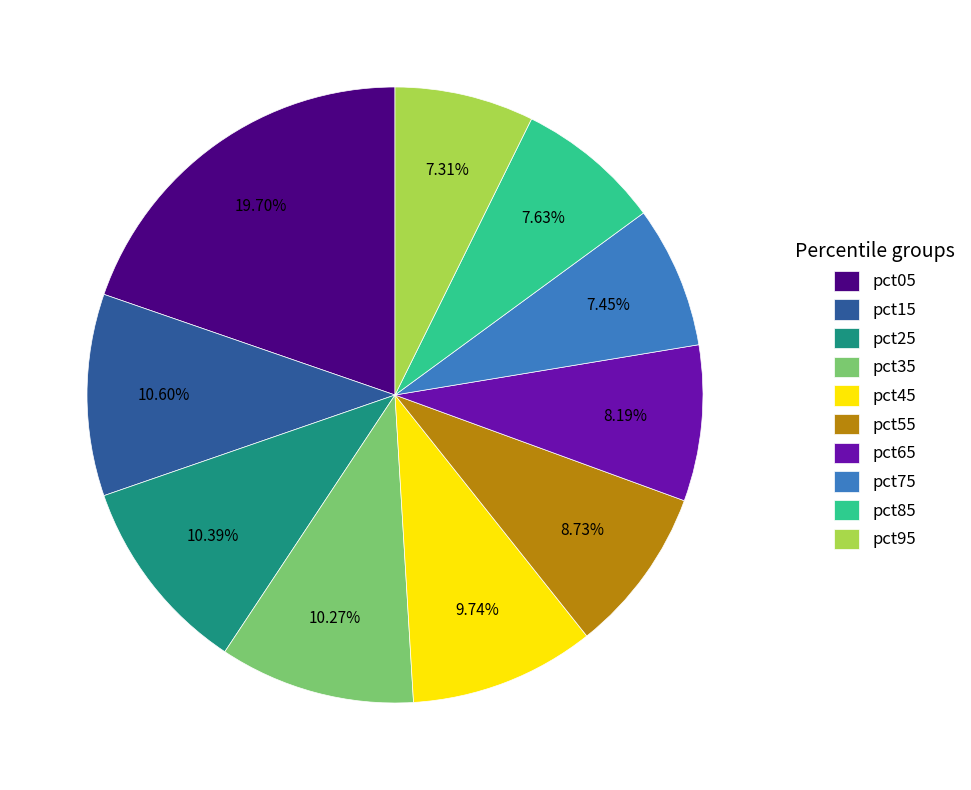

Which has a higher value, pct15 or pct65?

pct15